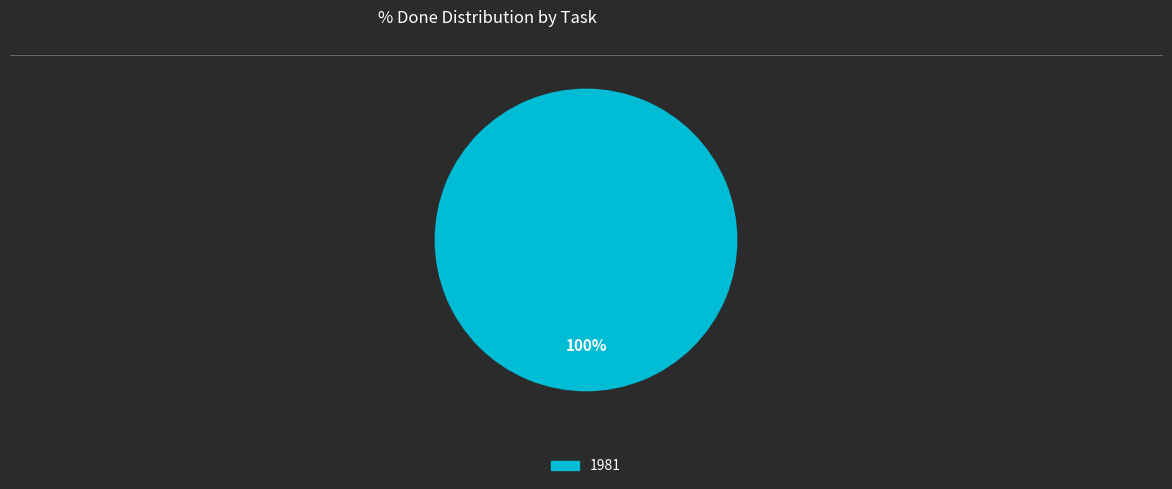

Is there any slice that represents more than half of the pie?

Yes